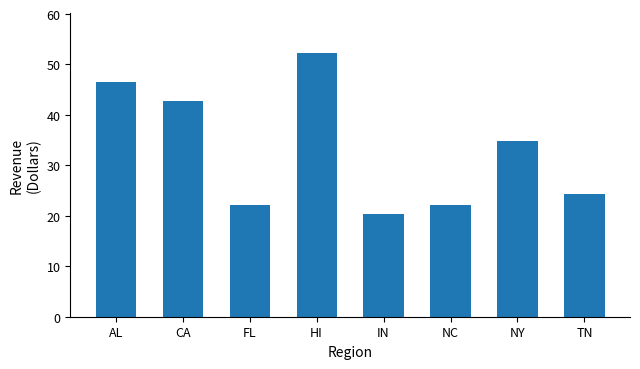

Where does the data first go above 34?

AL